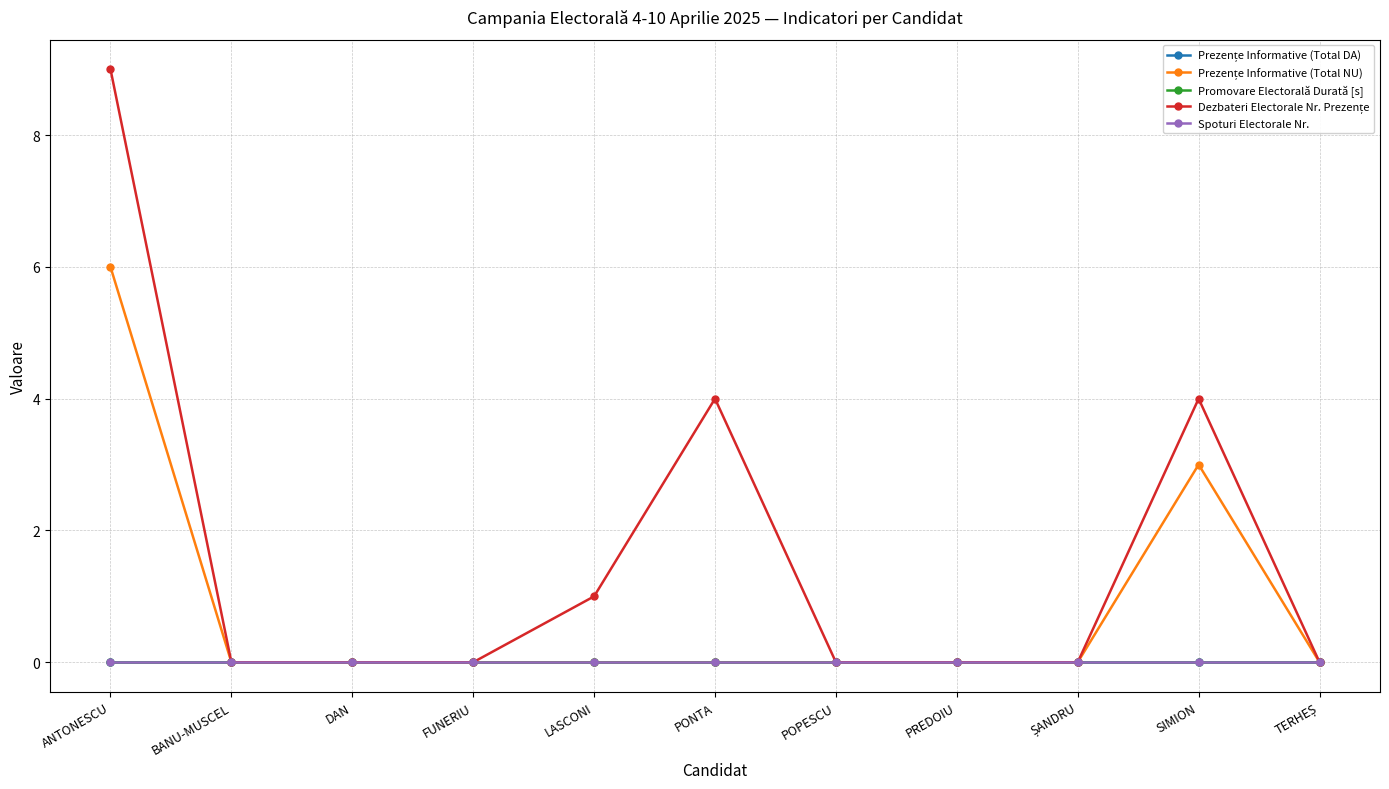

The value of Prezențe Informative (Total NU) at BANU-MUSCEL is 0. True or false?

True